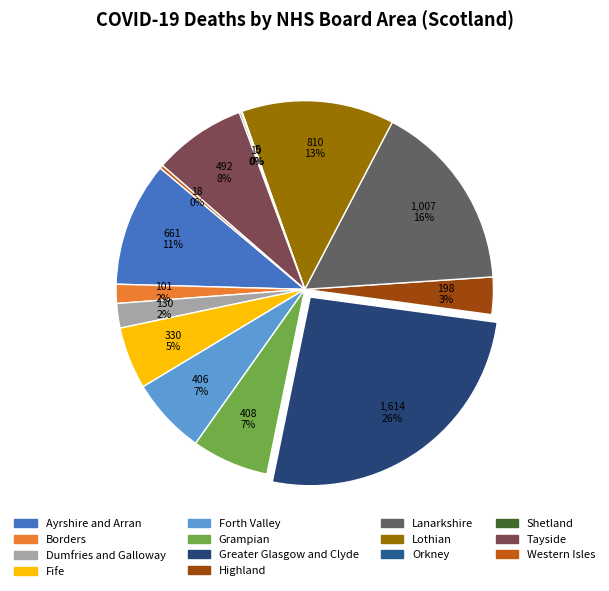

How many slices are in this pie chart?

14